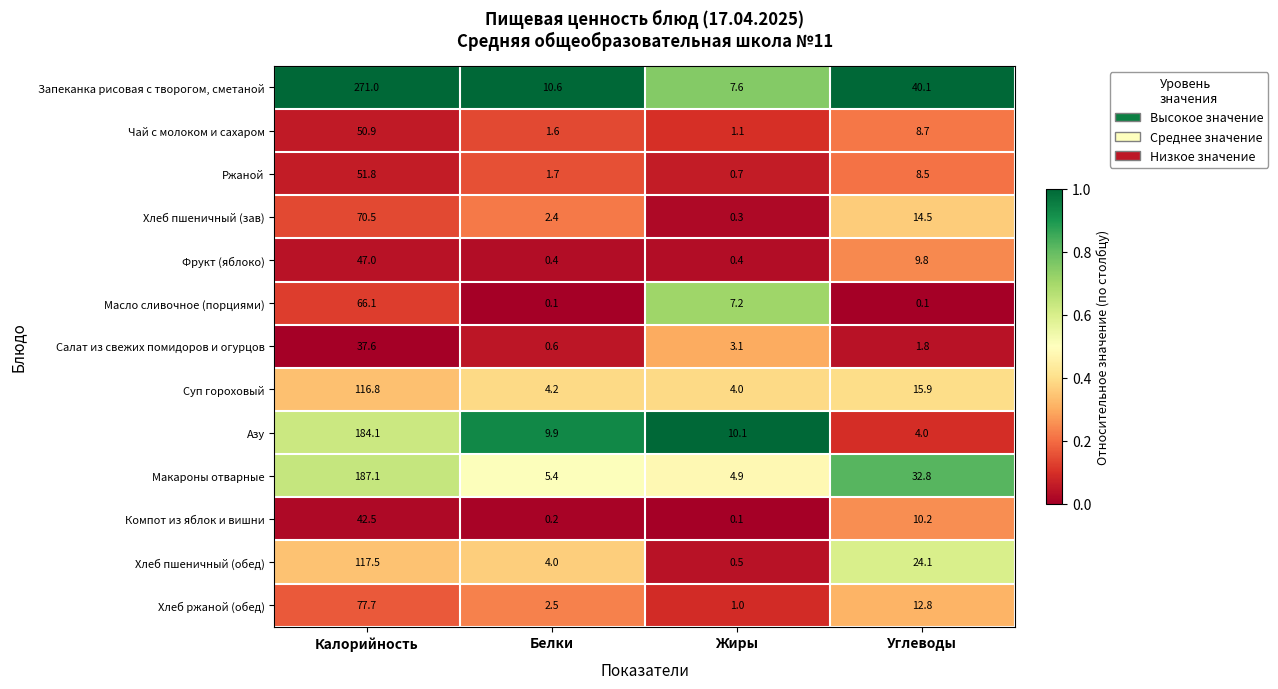

Which category has the highest value in the Азу series?

Калорийность